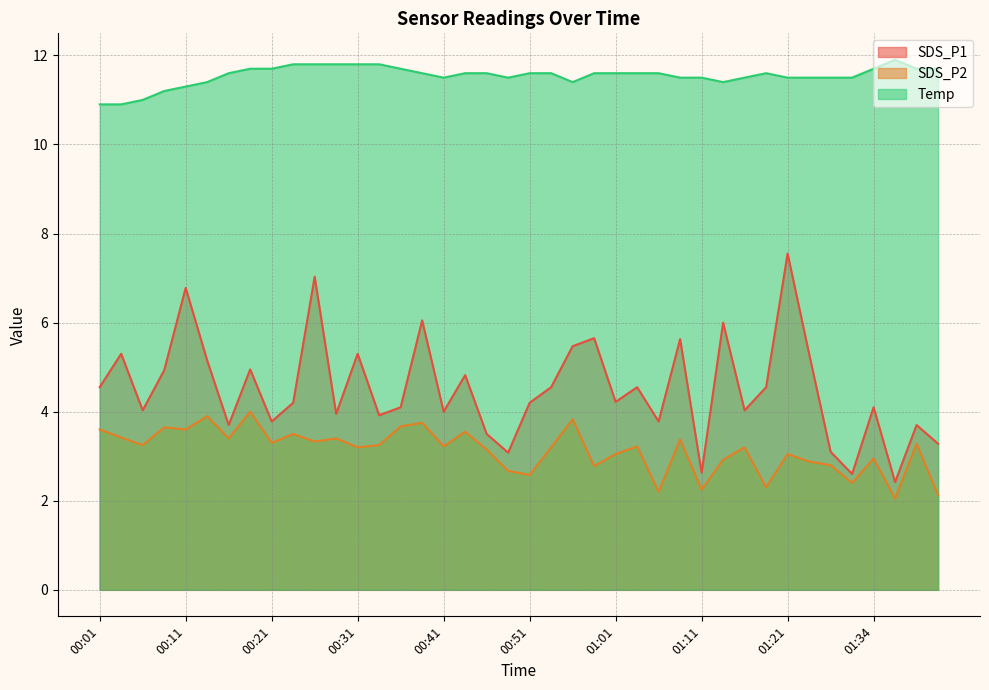

Which series has the largest range (max minus min)?

SDS_P1